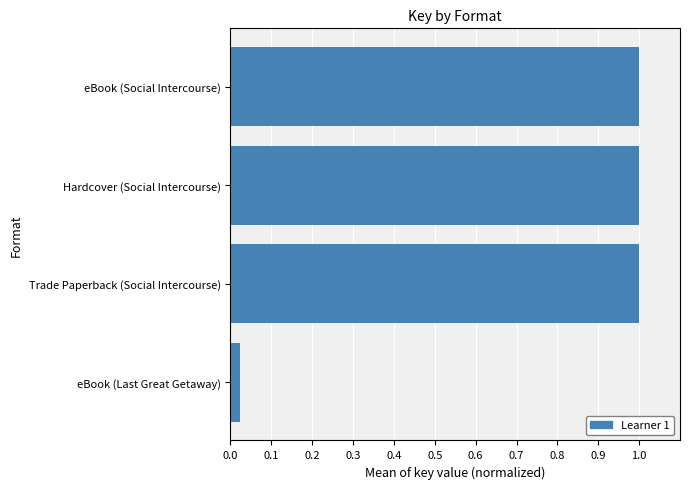

Count the values in the range 1 to 2.

3